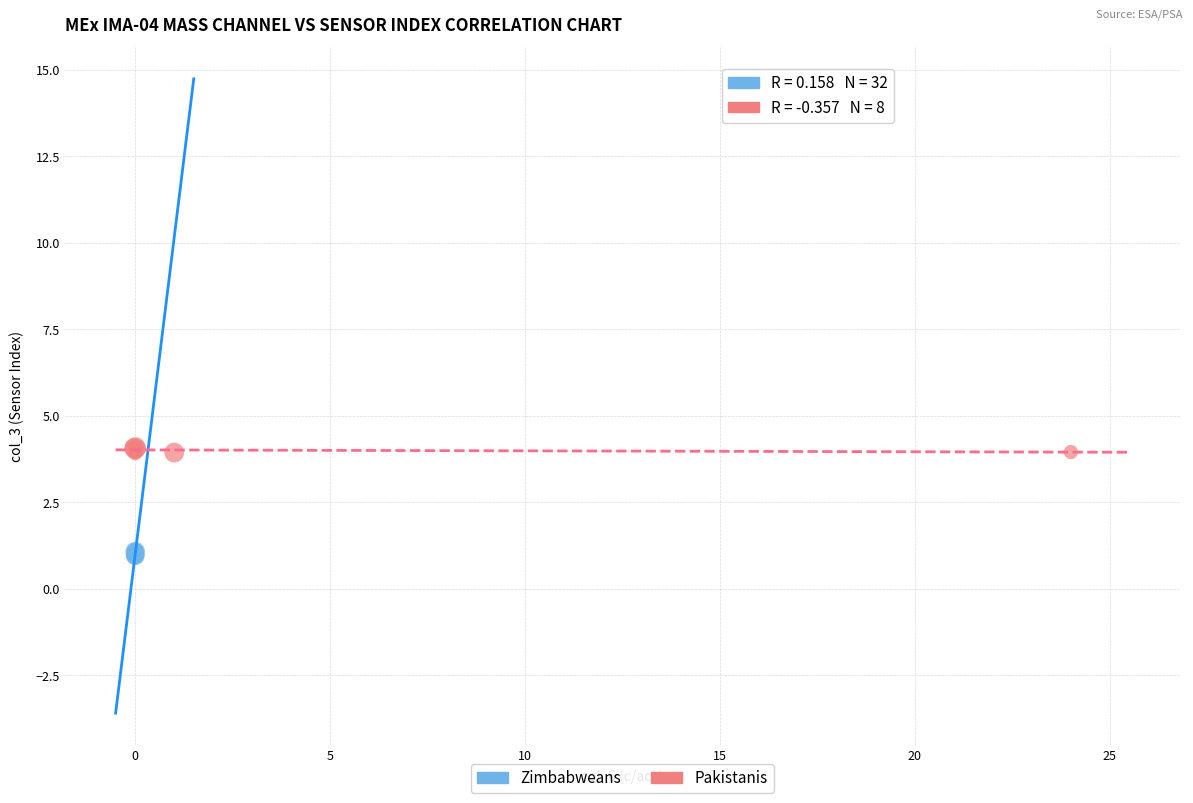

Which series has the widest spread of Y values?

Zimbabweans